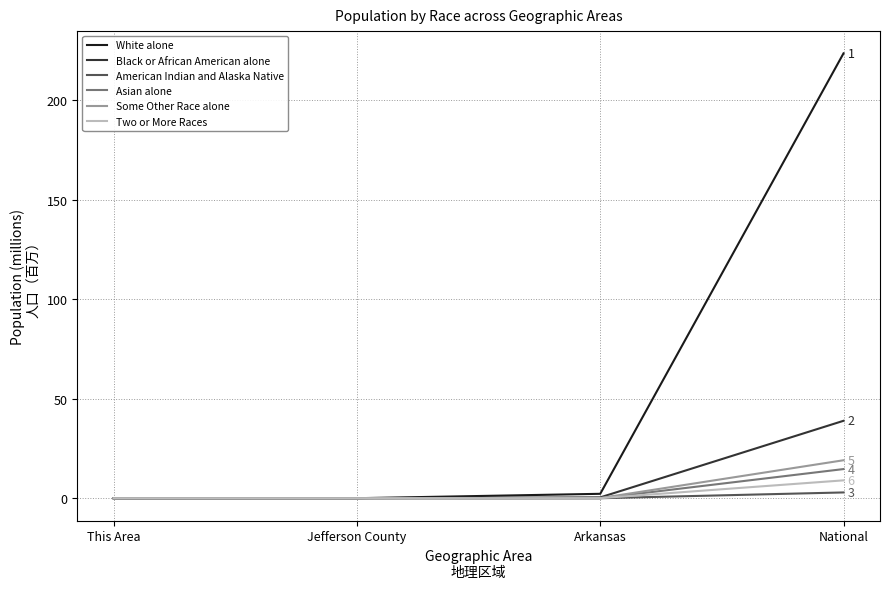

Between This Area and National, which series saw the biggest shift?

White alone